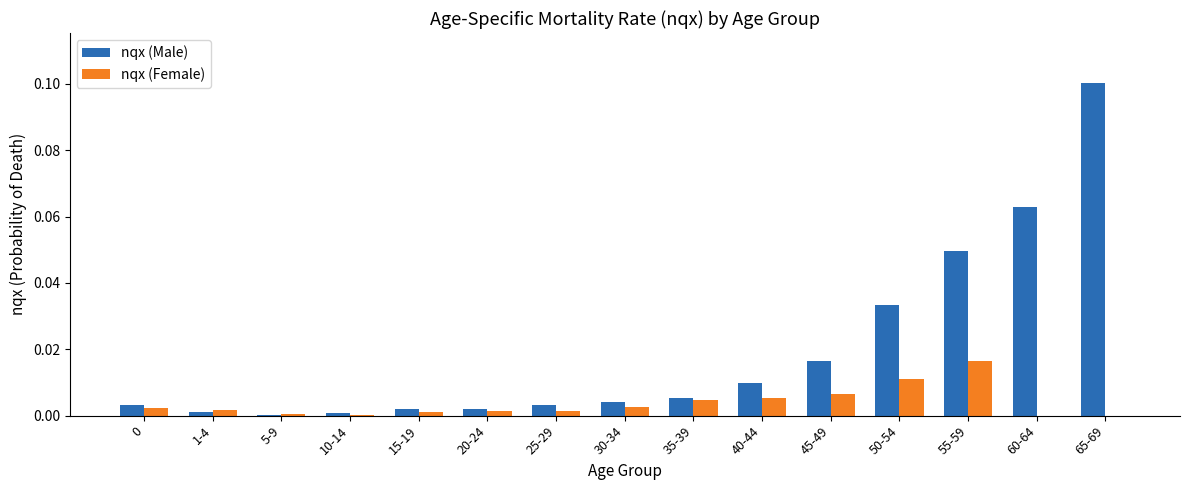

Which category has the highest value across all series?

65-69